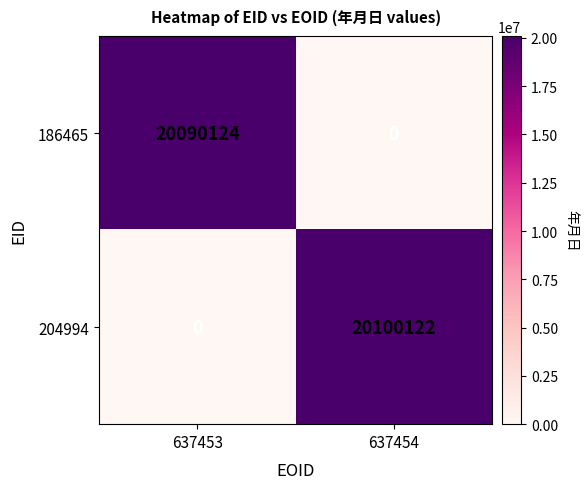

Reading left to right, transcribe all the data shown in this chart.

186465: 20090124	0
204994: 0	20100122